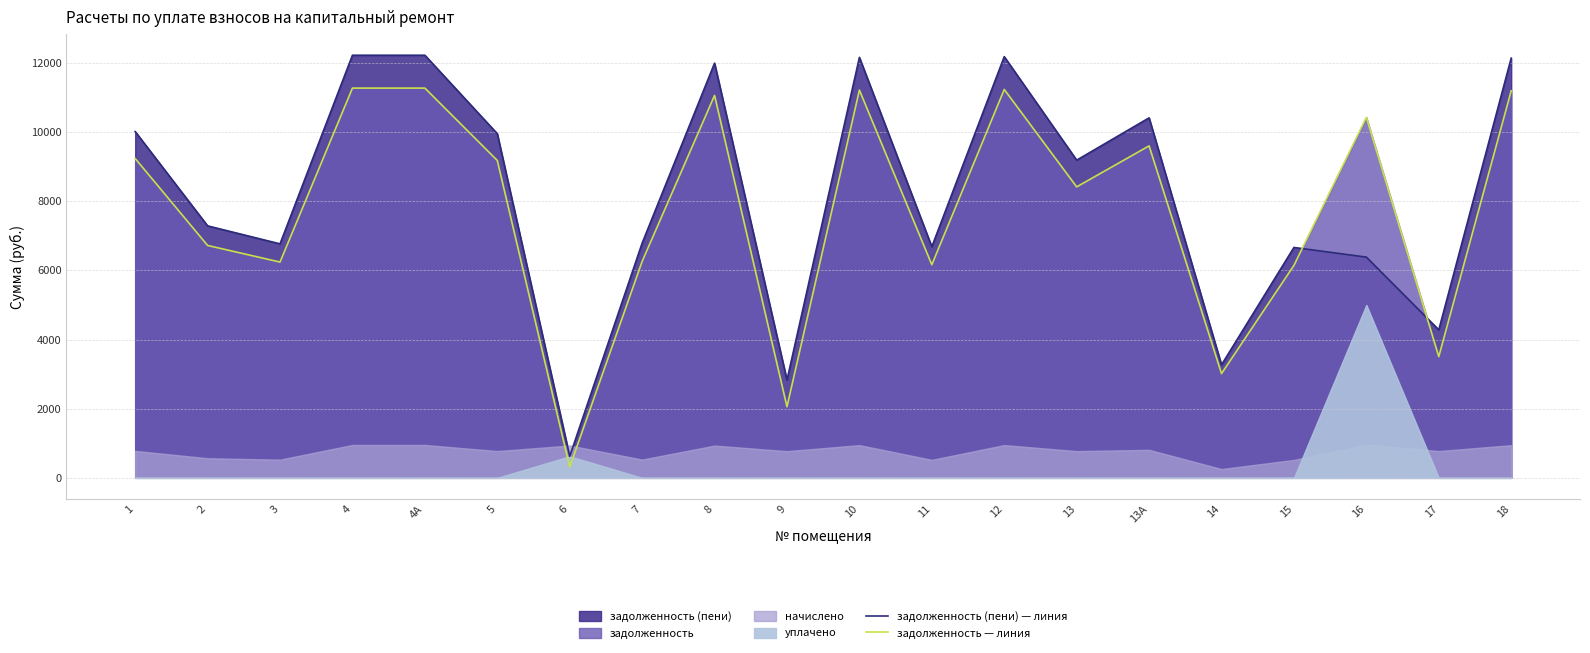

How many interior local peaks does the задолженность (пени) — линия series have?

5